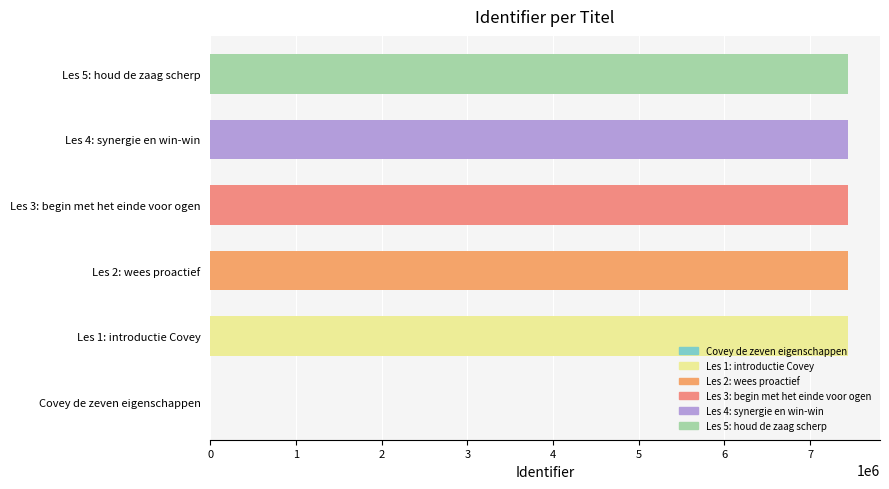

The value at Les 4: synergie en win-win is 3292716. True or false?

False